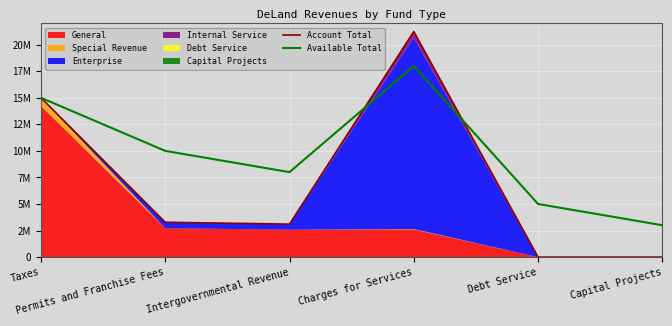

Which series ends up on top after the final intersection of Account Total and Available Total?

Available Total